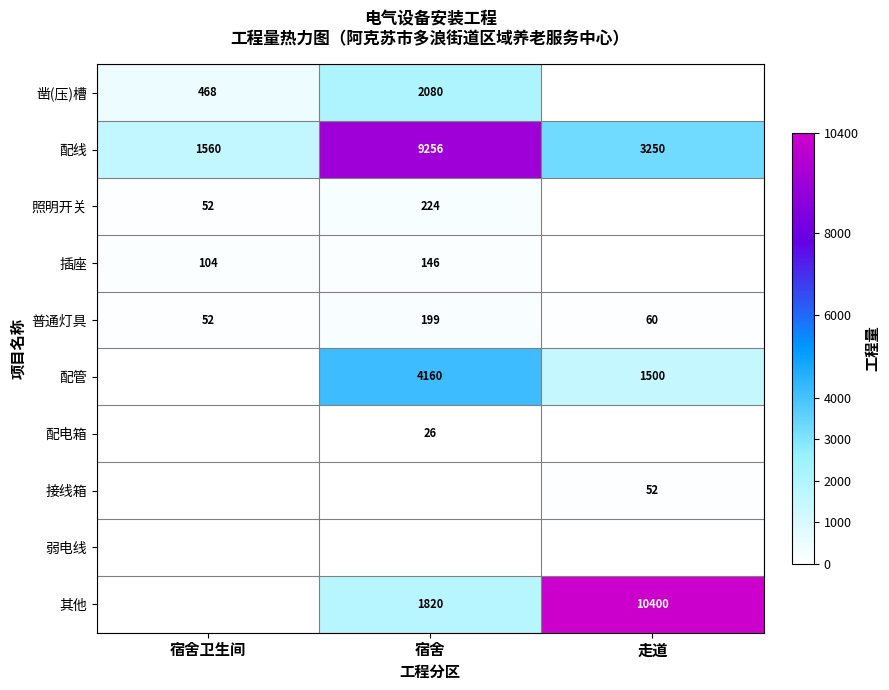

Which has a higher value, 走道 or 宿舍?

宿舍